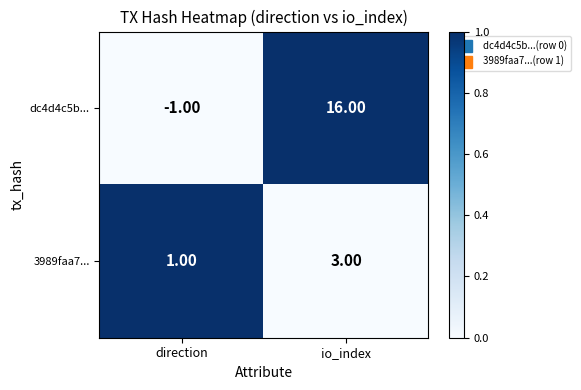

Which series has the largest range (max minus min)?

dc4d4c5b...